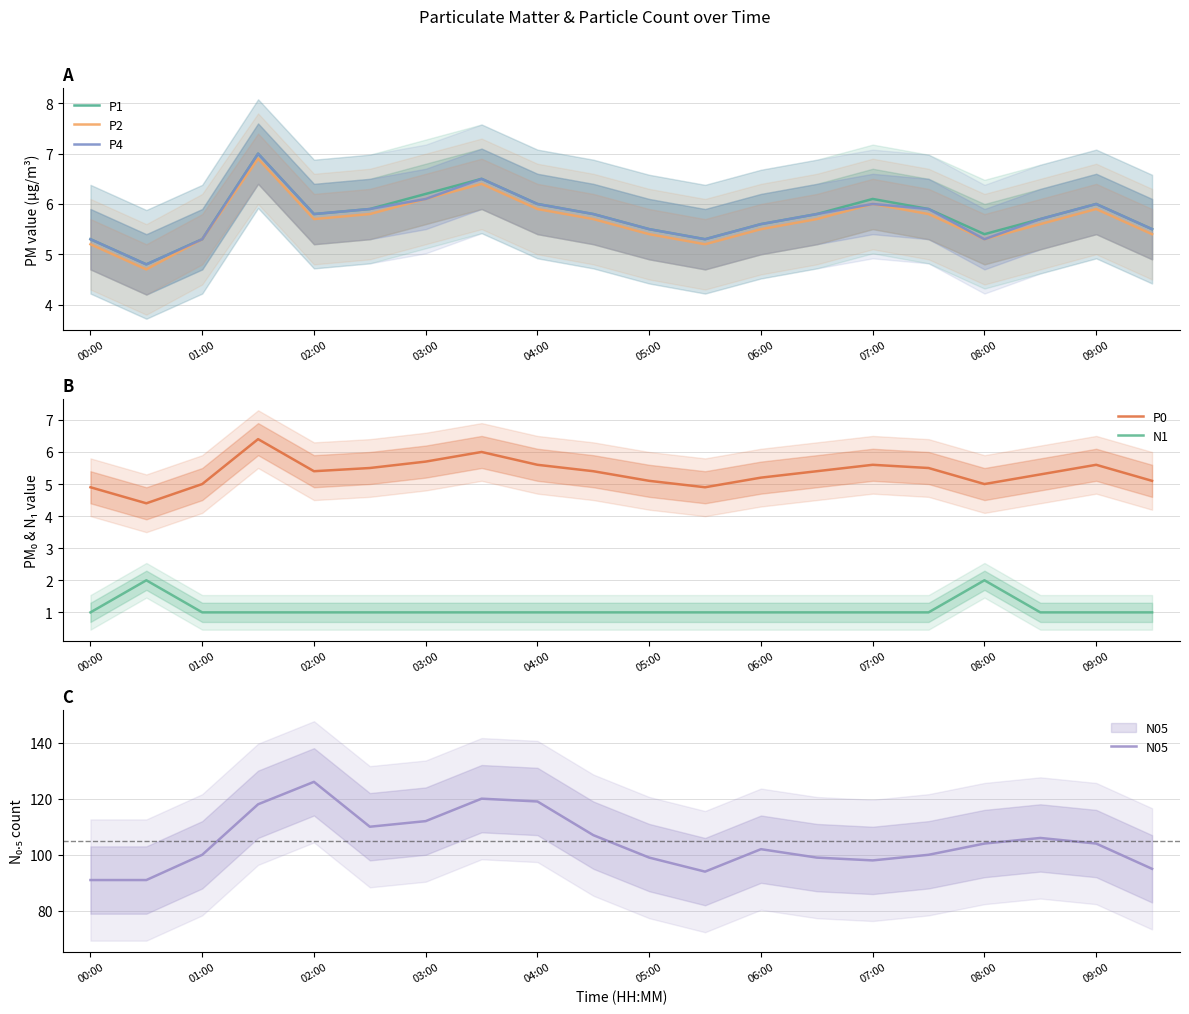

What is the difference between the second highest and second lowest values in the P0 series?

1.1